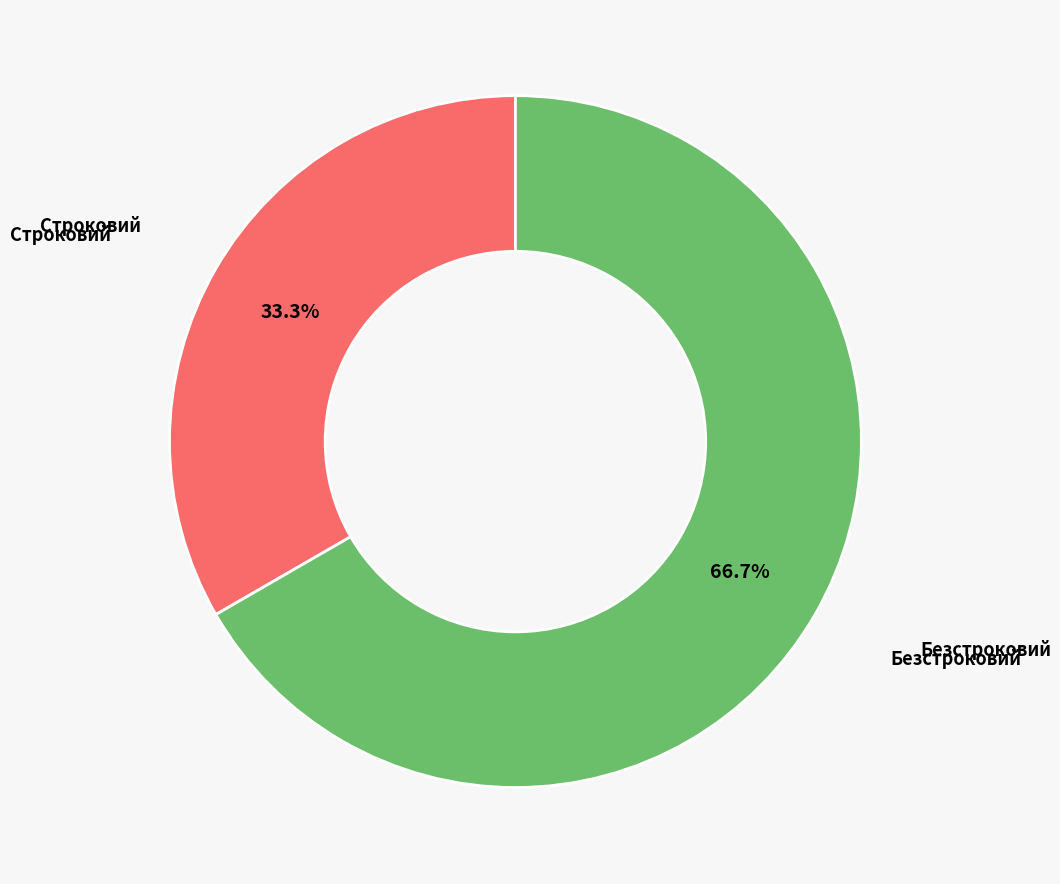

Is there a majority slice in this chart?

Yes